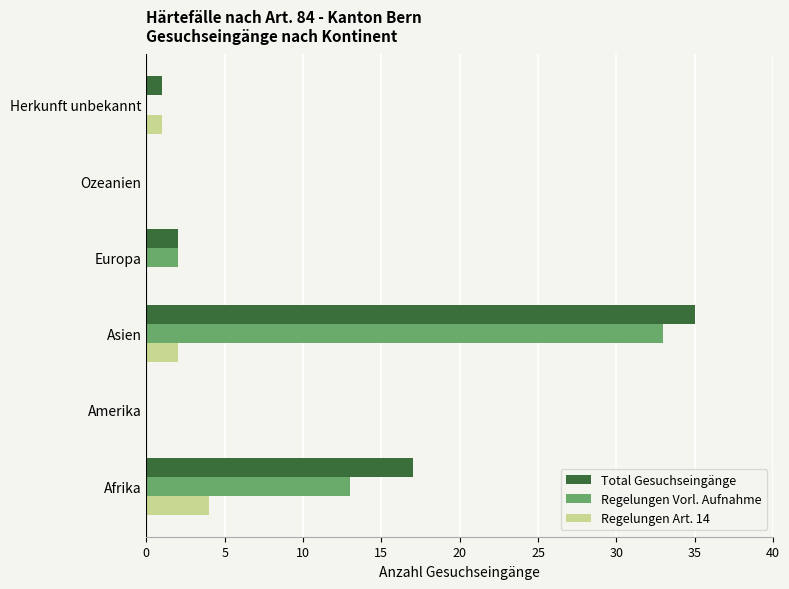

What is the greatest value displayed?

35